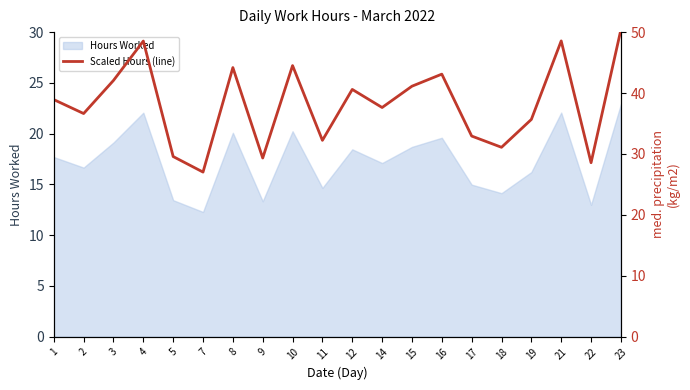

Which has a higher value, 10 or 15?

10